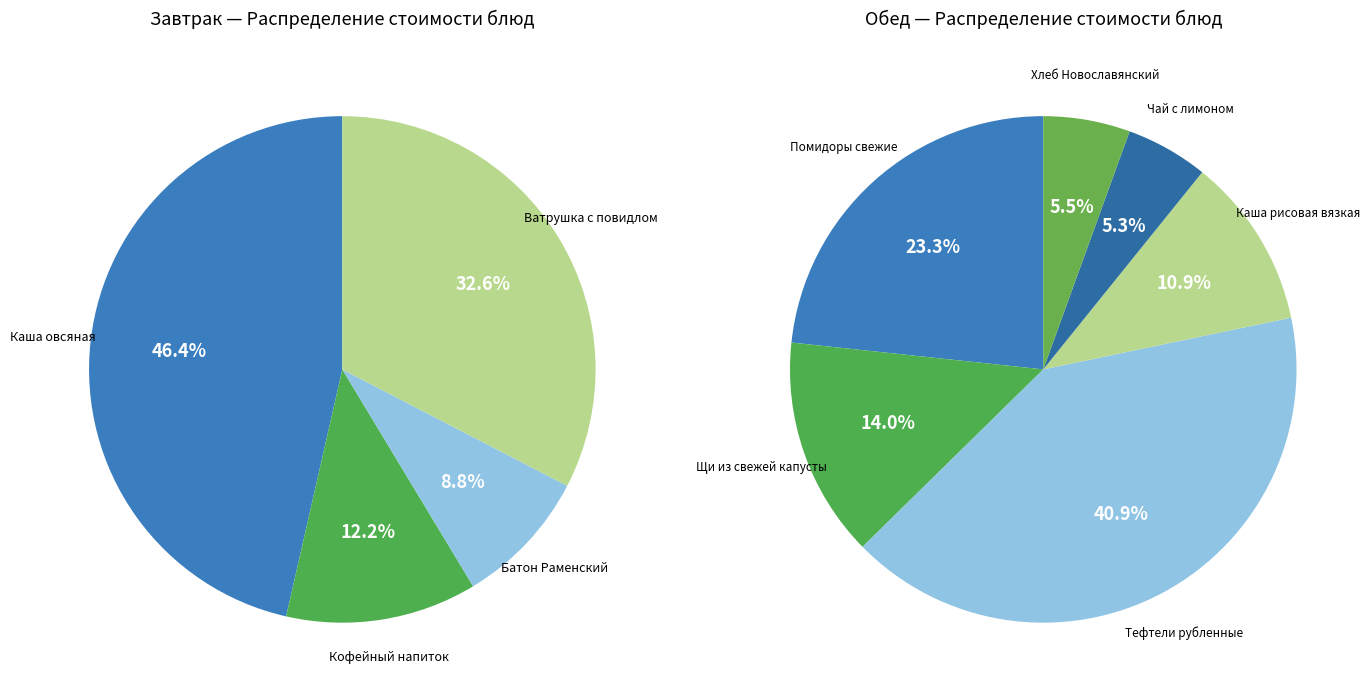

Approximately how many times larger is the value at Обед compared to Завтрак?

2.6